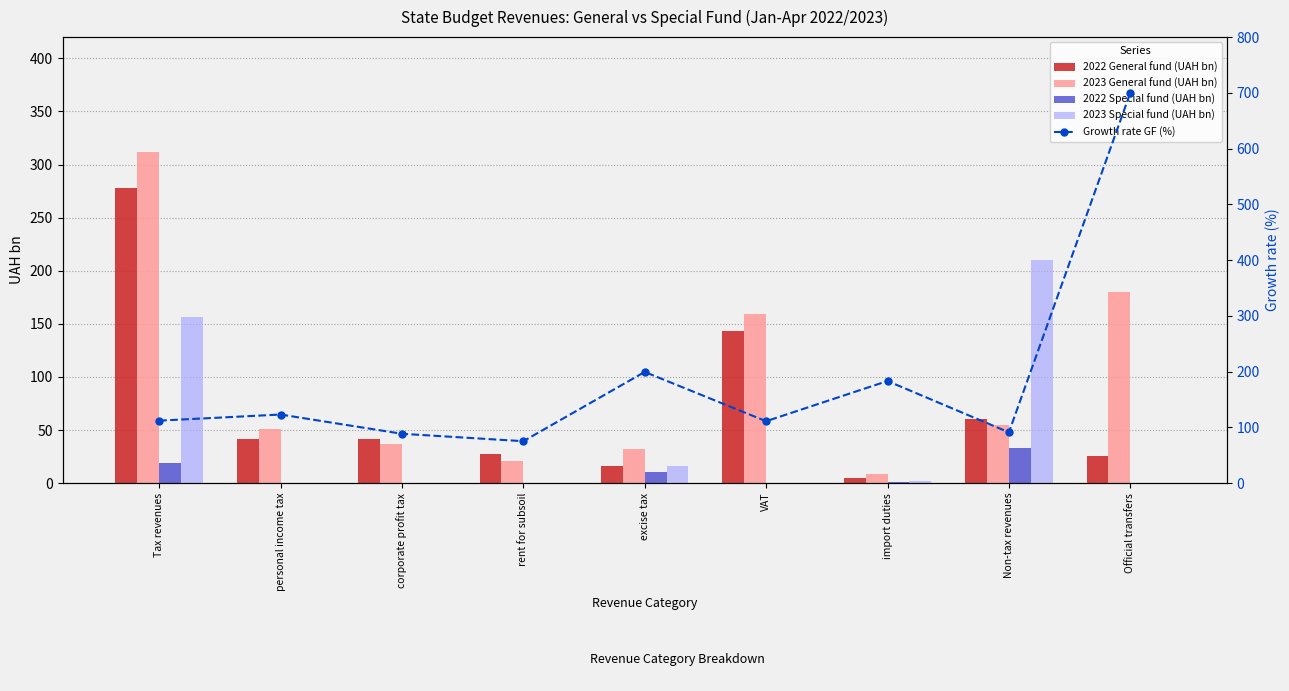

Reading left to right, what are all the values shown in this chart?

2022 General fund (UAH bn): Tax revenues=278.2	personal income tax=41.5	corporate profit tax=41.9	rent for subsoil=27.8	excise tax=16.0	VAT=143.6	import duties=4.9	Non-tax revenues=60.6	Official transfers=25.6
2023 General fund (UAH bn): Tax revenues=311.6	personal income tax=51.0	corporate profit tax=37.0	rent for subsoil=20.9	excise tax=31.9	VAT=159.4	import duties=8.9	Non-tax revenues=55.1	Official transfers=179.5
2022 Special fund (UAH bn): Tax revenues=19.2	personal income tax=0.0	corporate profit tax=0.0	rent for subsoil=0.0	excise tax=10.5	VAT=0.0	import duties=1.3	Non-tax revenues=33.4	Official transfers=0.0
2023 Special fund (UAH bn): Tax revenues=156.6	personal income tax=0.0	corporate profit tax=0.0	rent for subsoil=0.0	excise tax=16.6	VAT=0.0	import duties=2.4	Non-tax revenues=210.1	Official transfers=0.0
Growth rate GF (%): Tax revenues=112.0	personal income tax=123.0	corporate profit tax=88.5	rent for subsoil=75.1	excise tax=199.4	VAT=111.0	import duties=183.1	Non-tax revenues=91.0	Official transfers=700.0